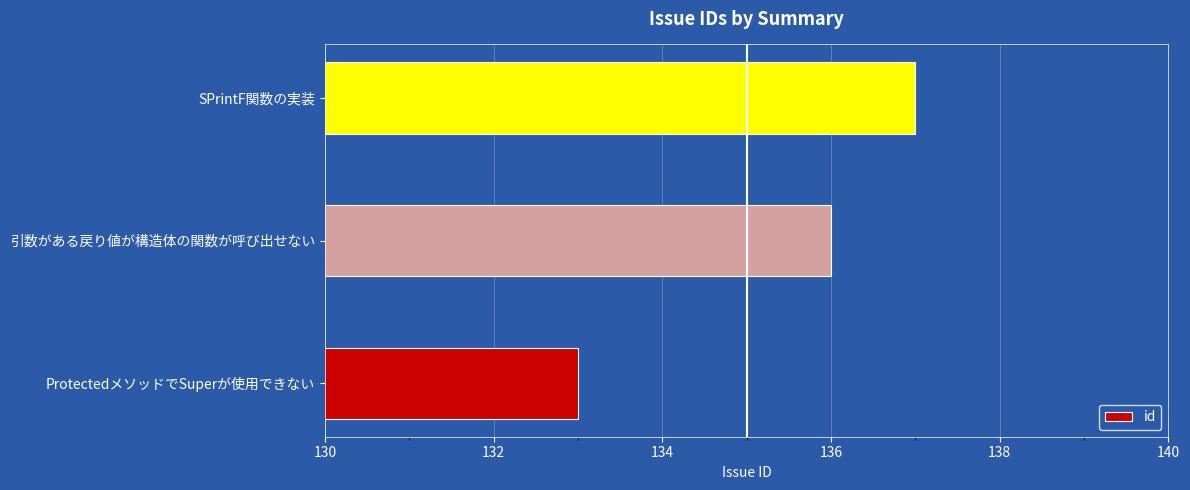

What is the minimum value shown in the chart?

133